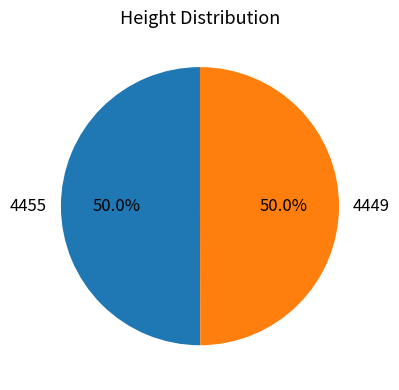

Approximately how many times larger is the value at 4455 compared to 4449?

1.0